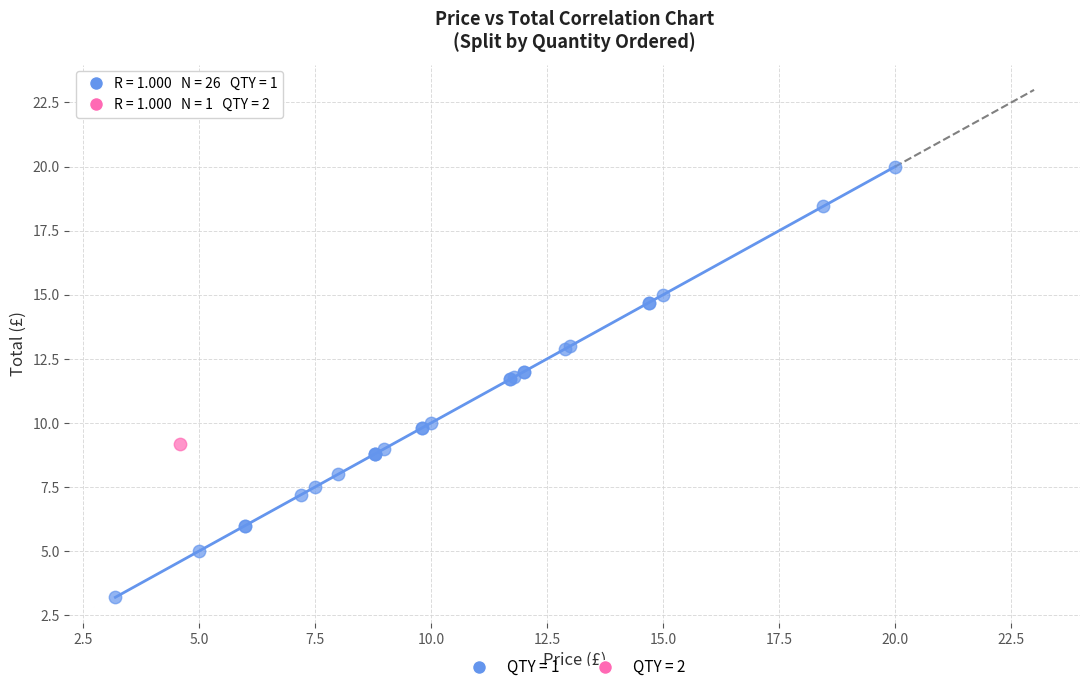

Which series contains the highest Y value?

QTY = 1